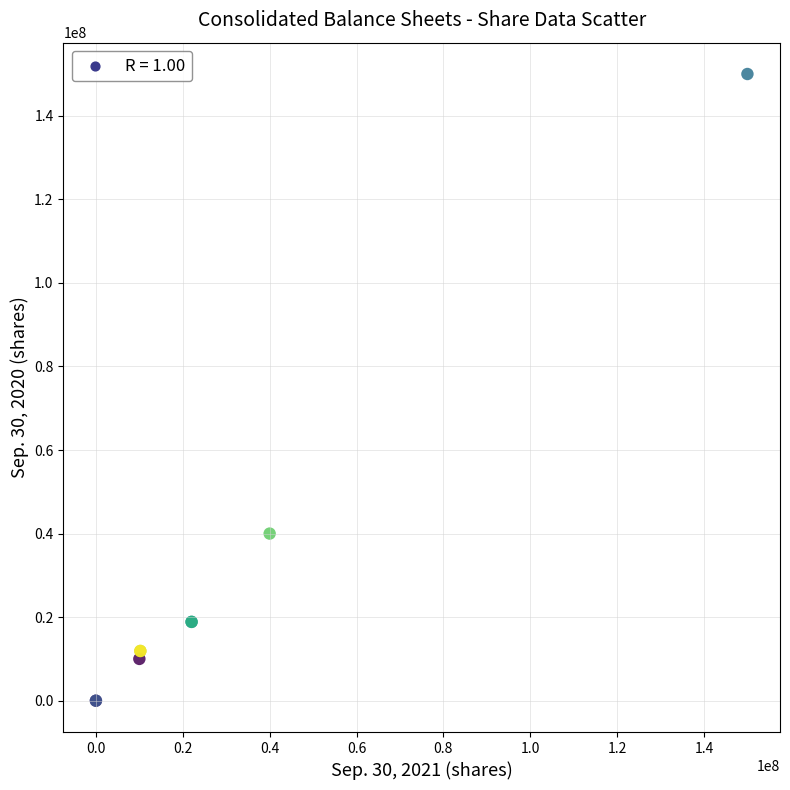

What Y value in the scatter plot is closest to 75000000?

40000000